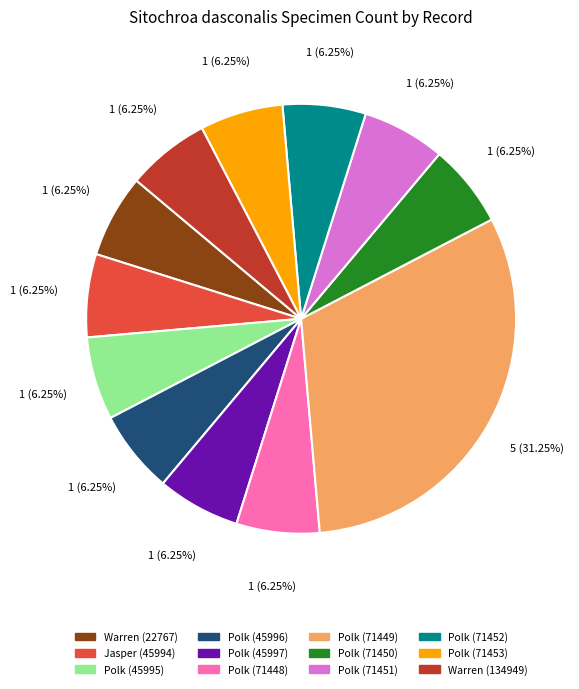

Which category has the biggest portion of the pie?

Polk (71449)